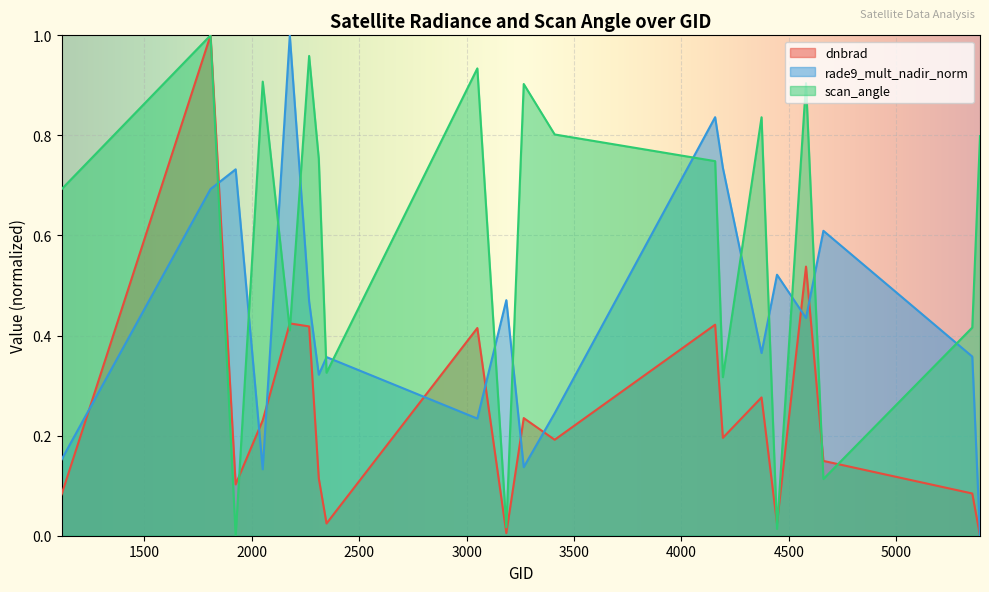

True or false: rade9_mult_nadir_norm has more than 2 interior local peaks.

True